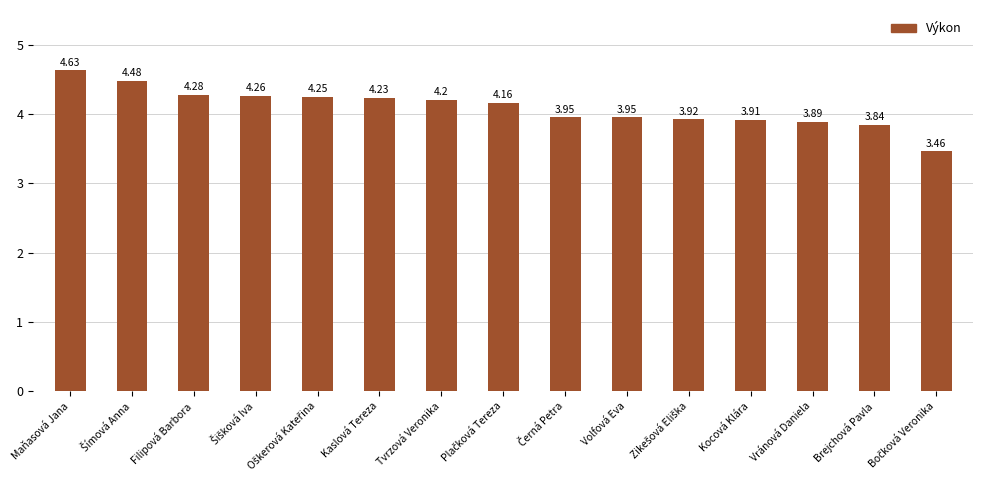

Does the chart contain stacked bars?

No